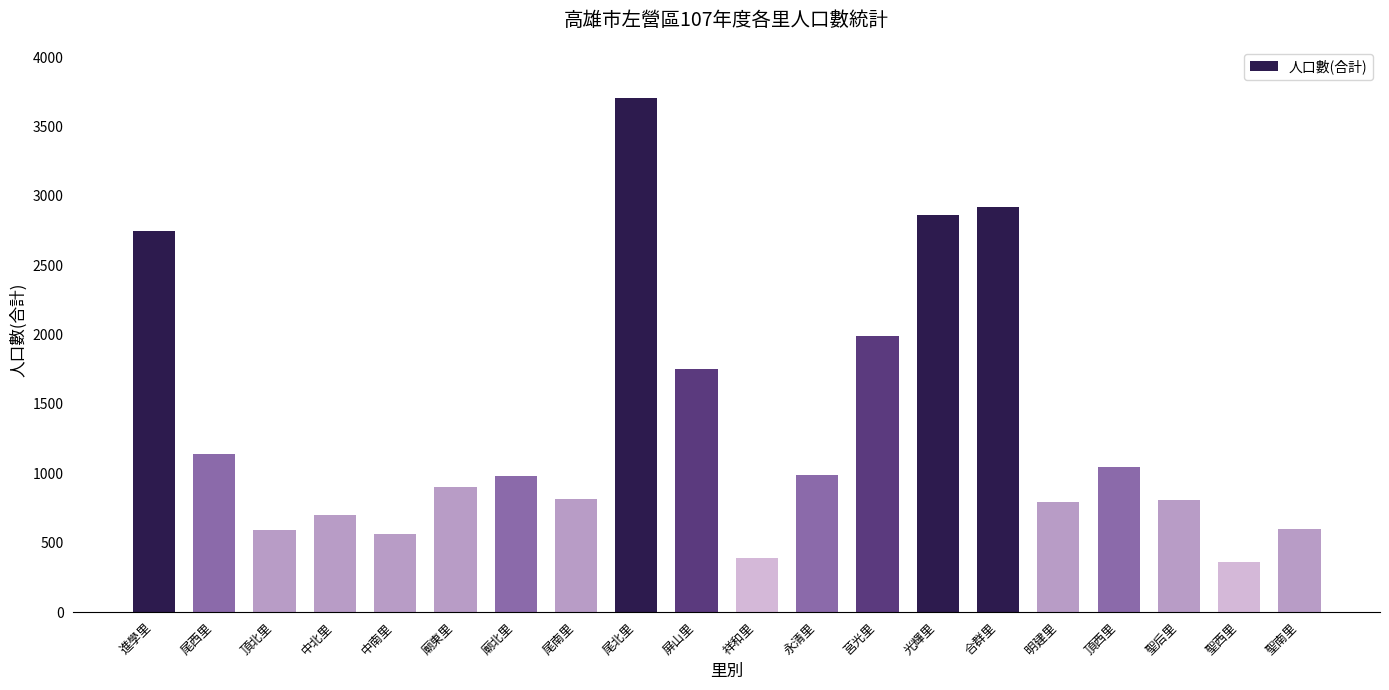

What is the sum of the values at 永清里 and 廟北里?

1968